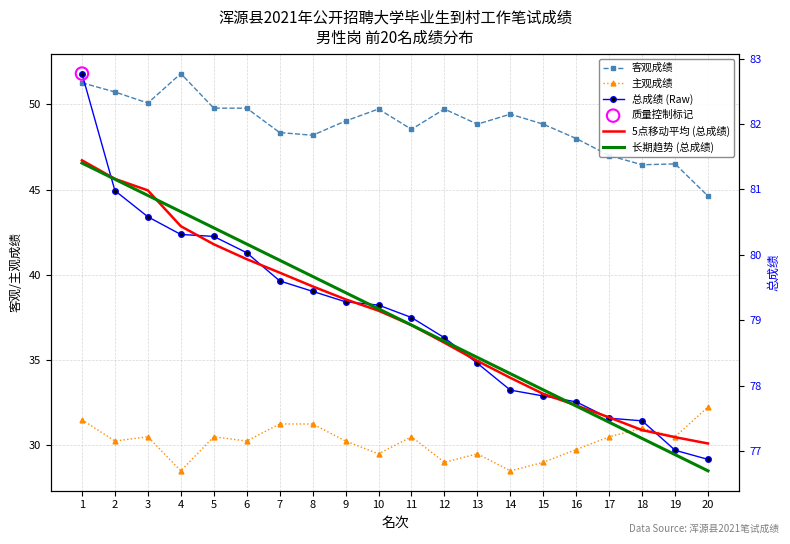

What is the total value across all series at 19?

308.2